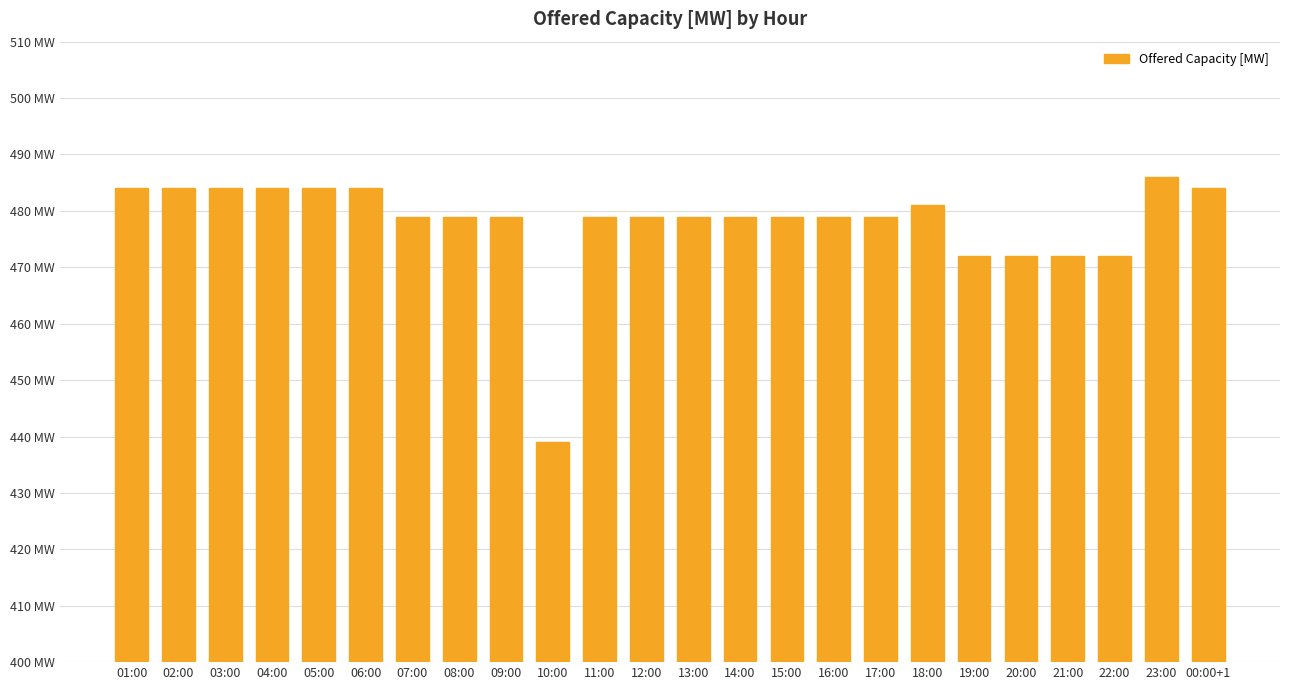

Does the chart contain any negative values?

No